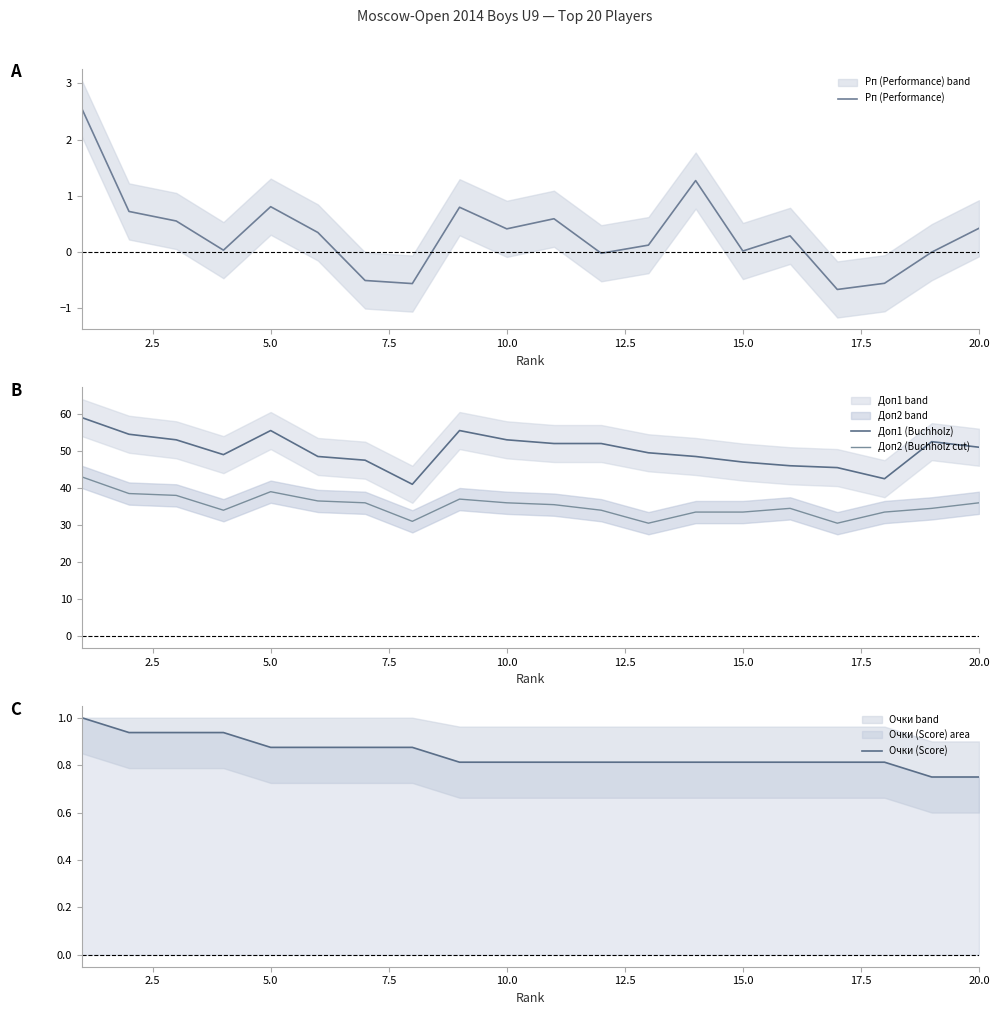

True or false: Очки (Score) has more than 2 interior local peaks.

False